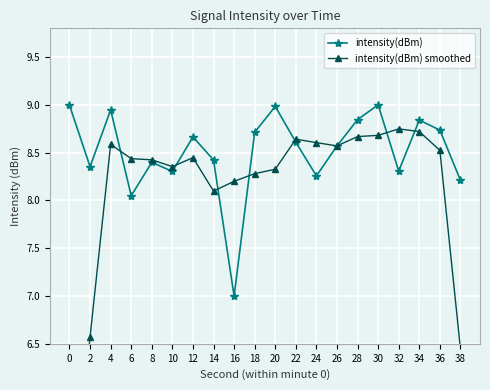

At how many categories does at least one series exceed 5?

20